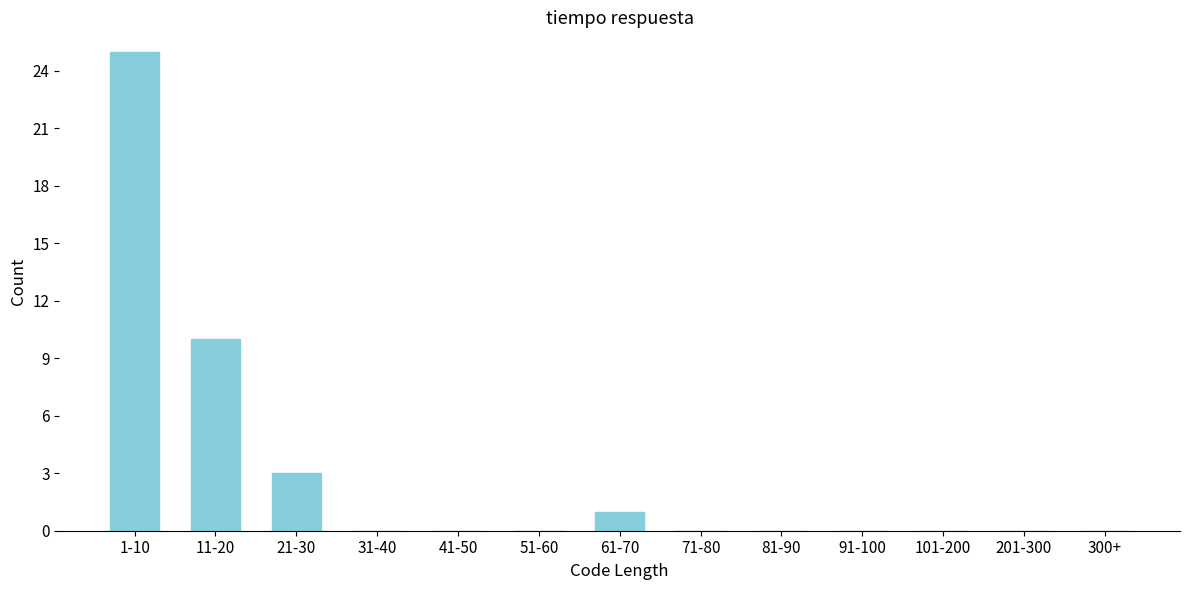

Reading right to left, transcribe all the data shown in this chart.

300+=0	201-300=0	101-200=0	91-100=0	81-90=0	71-80=0	61-70=1	51-60=0	41-50=0	31-40=0	21-30=3	11-20=10	1-10=25